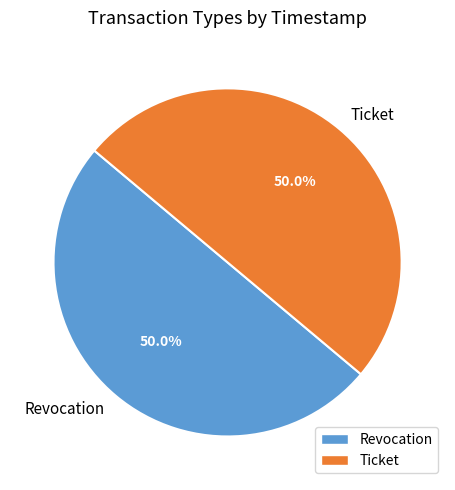

The Ticket slice represents 64% of the pie. True or false?

False